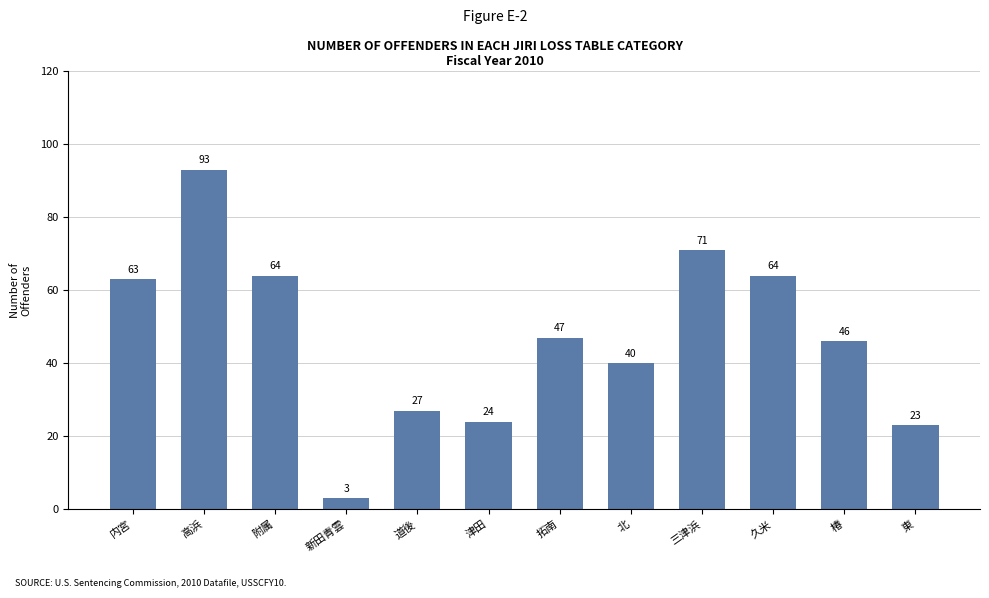

What is the sum of all values?

565